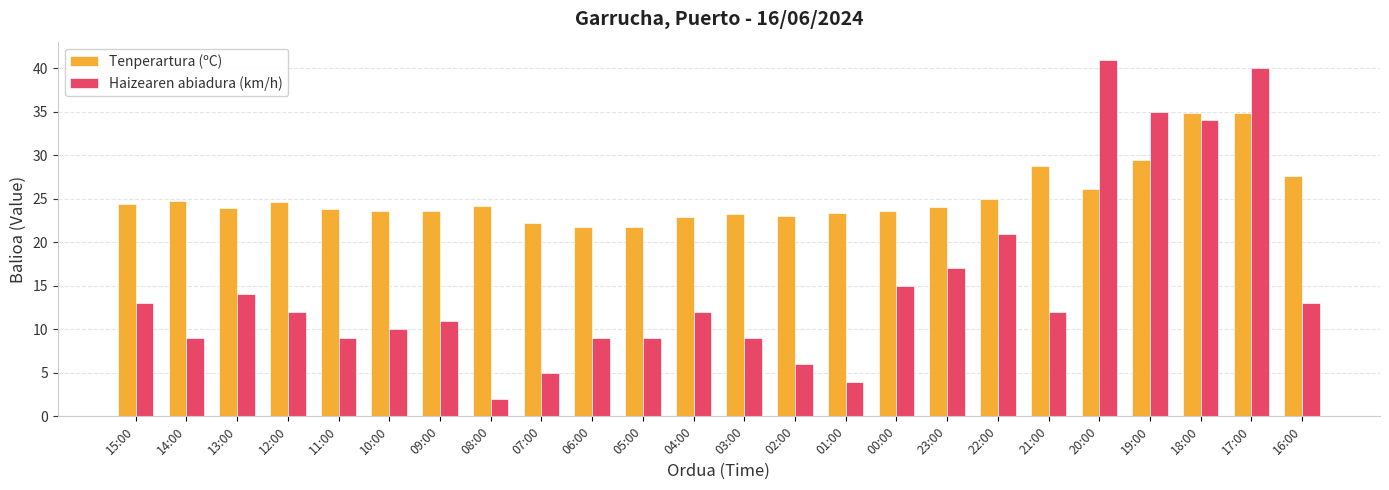

What is the value of the Tenperartura (ºC) bar at the 1st from the left?

24.4